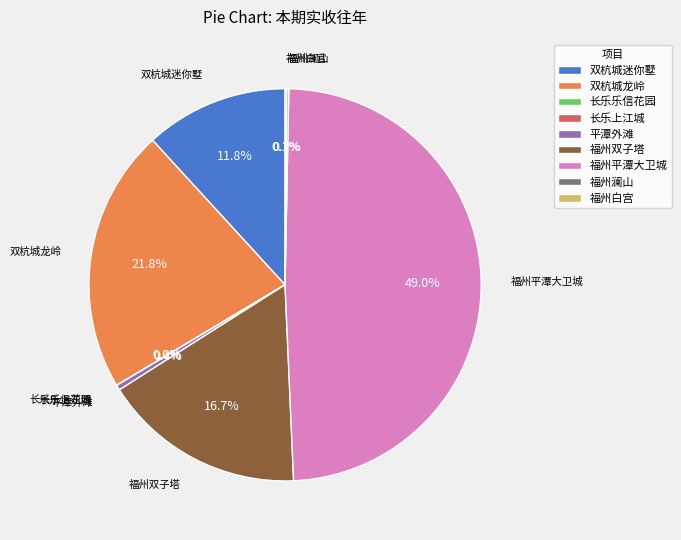

Does 平潭外滩 account for over 50% of the chart?

No